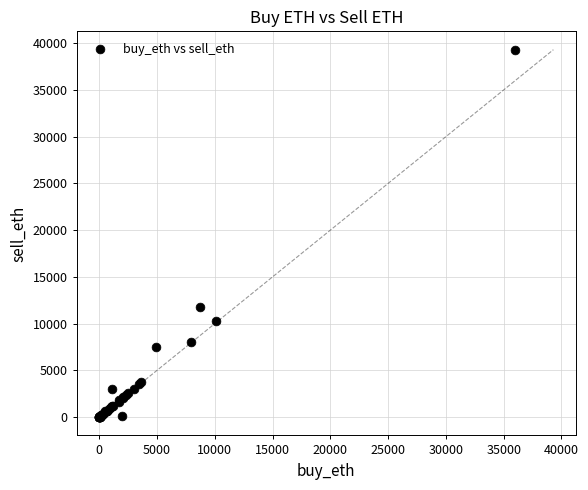

What Y value in the scatter plot is closest to 19650?

11800.0